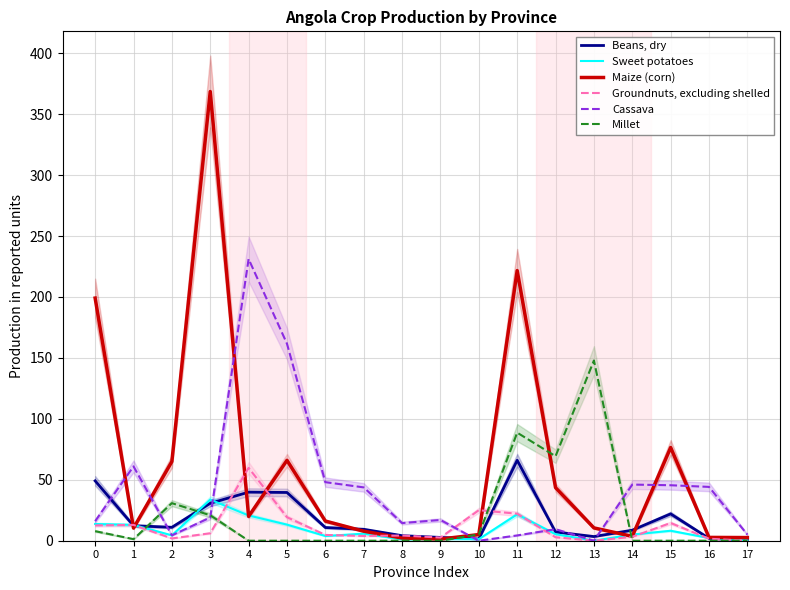

Between which two adjacent categories do Groundnuts, excluding shelled and Millet first intersect?

1 and 2